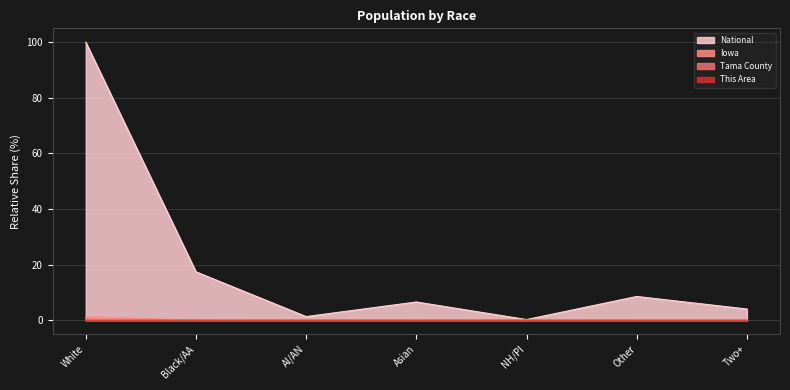

Which category has the highest value across all series?

White